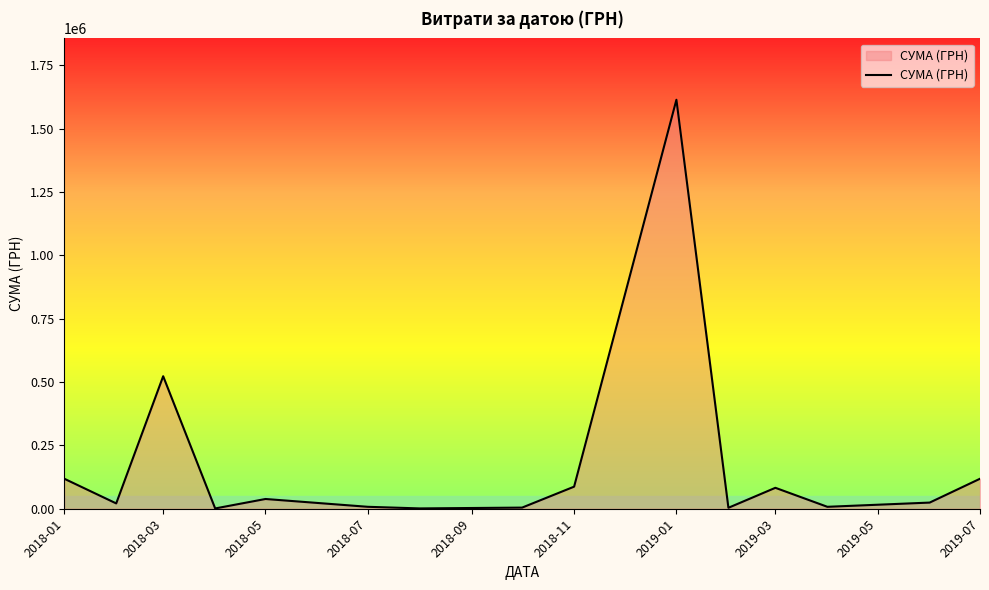

What is the greatest value displayed?

1614609.2